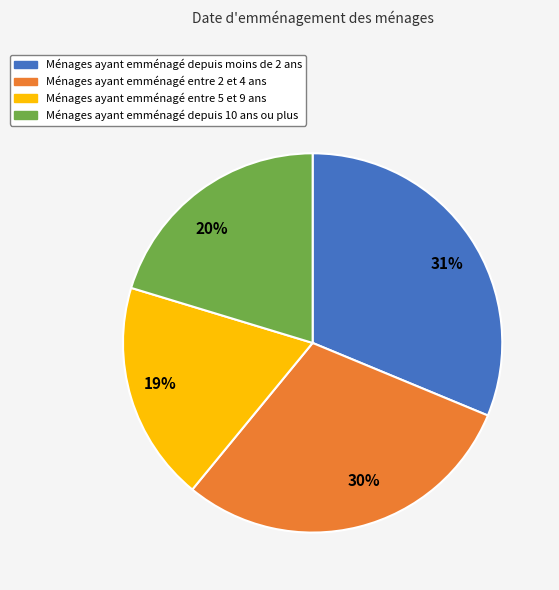

What percentage is the Ménages ayant emménagé depuis 10 ans ou plus slice, to the nearest percent?

20%